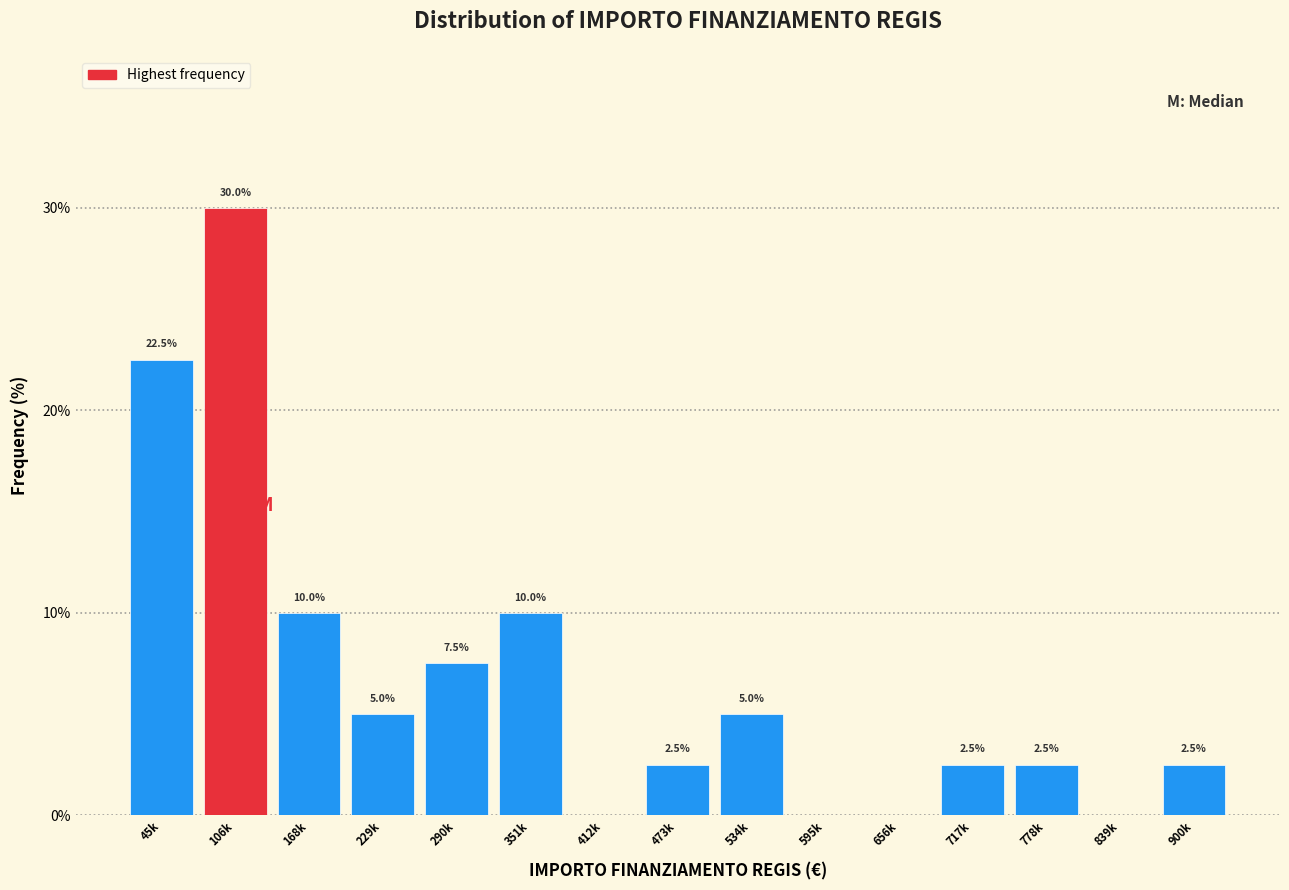

Reading left to right, list all the values displayed in this chart.

45k=22.5	106k=30.0	168k=10.0	229k=5.0	290k=7.5	351k=10.0	412k=0.0	473k=2.5	534k=5.0	595k=0.0	656k=0.0	717k=2.5	778k=2.5	839k=0.0	900k=2.5